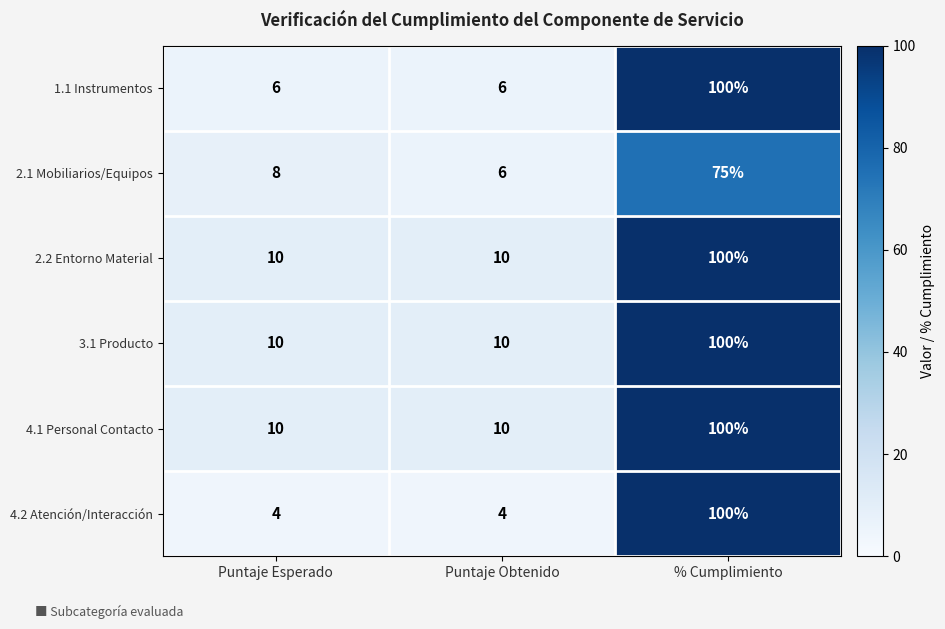

What is the difference between the highest and lowest values at Puntaje Esperado?

6